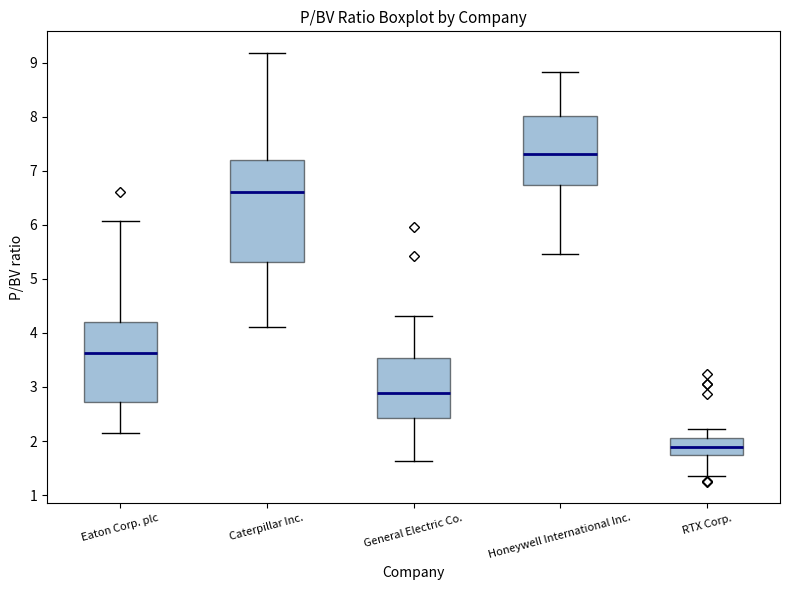

Which box has the highest median line?

Honeywell International Inc.